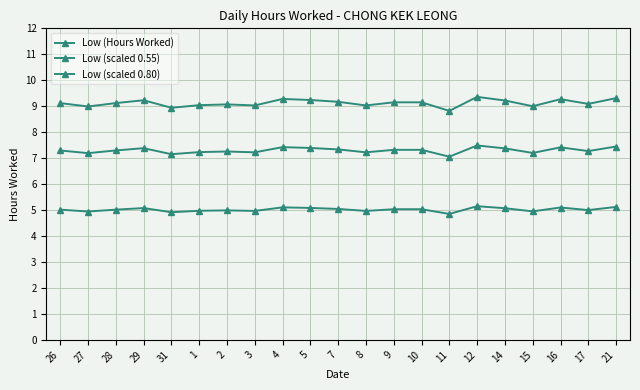

Is it true that Low (Hours Worked) equals 13.7 at 26?

False